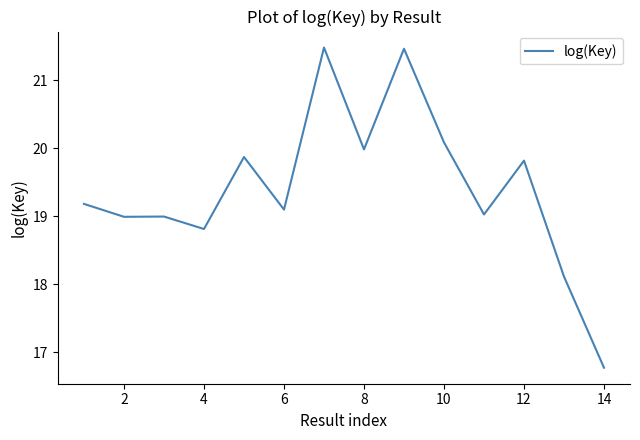

What is the difference between the maximum and minimum values?

4.7